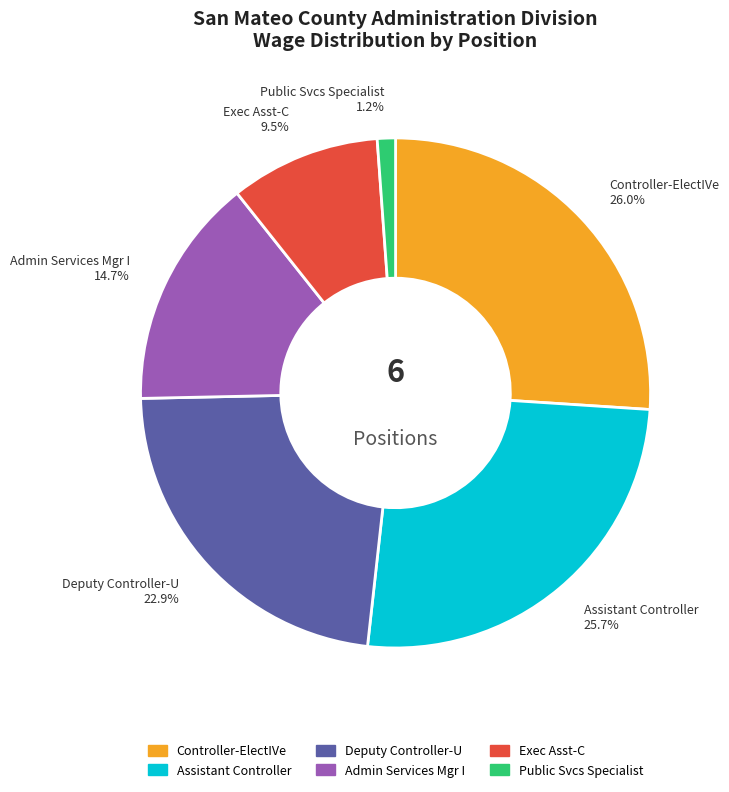

Count the number of slices in the pie.

6